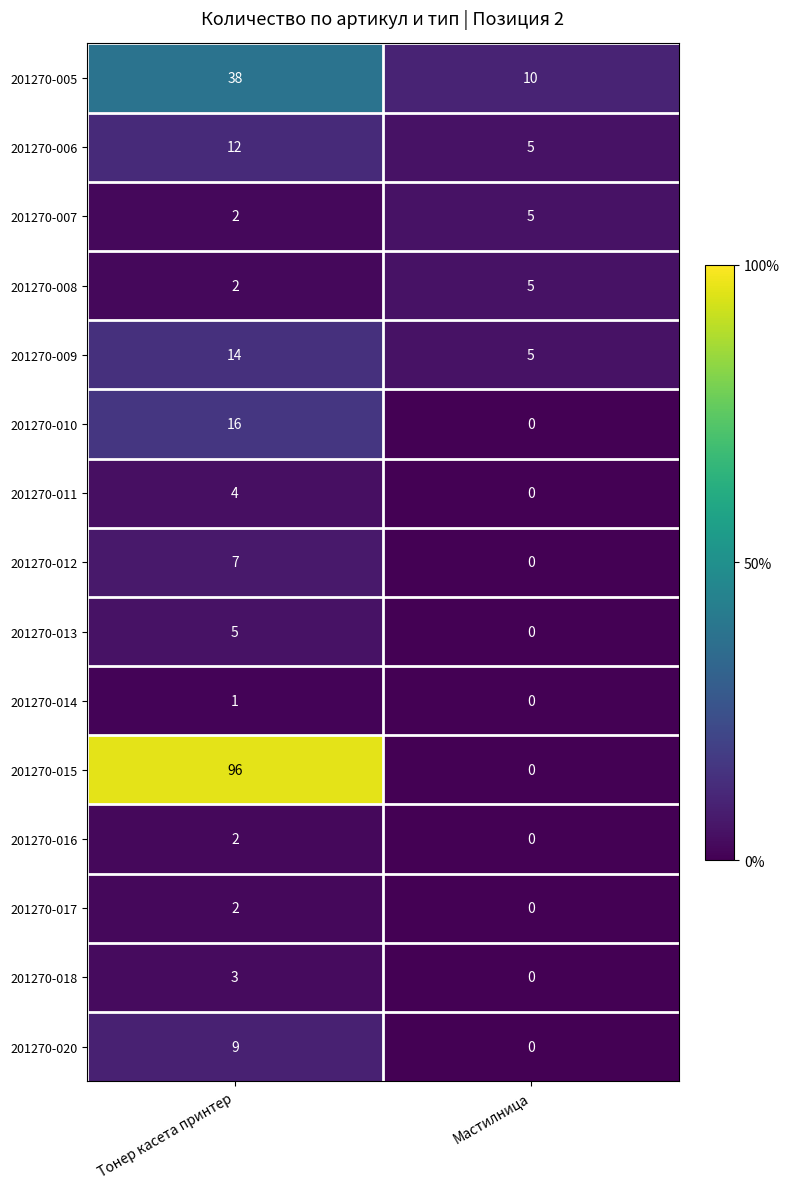

What is the sum of the 201270-007 values at Тонер касета принтер and Мастилница?

7